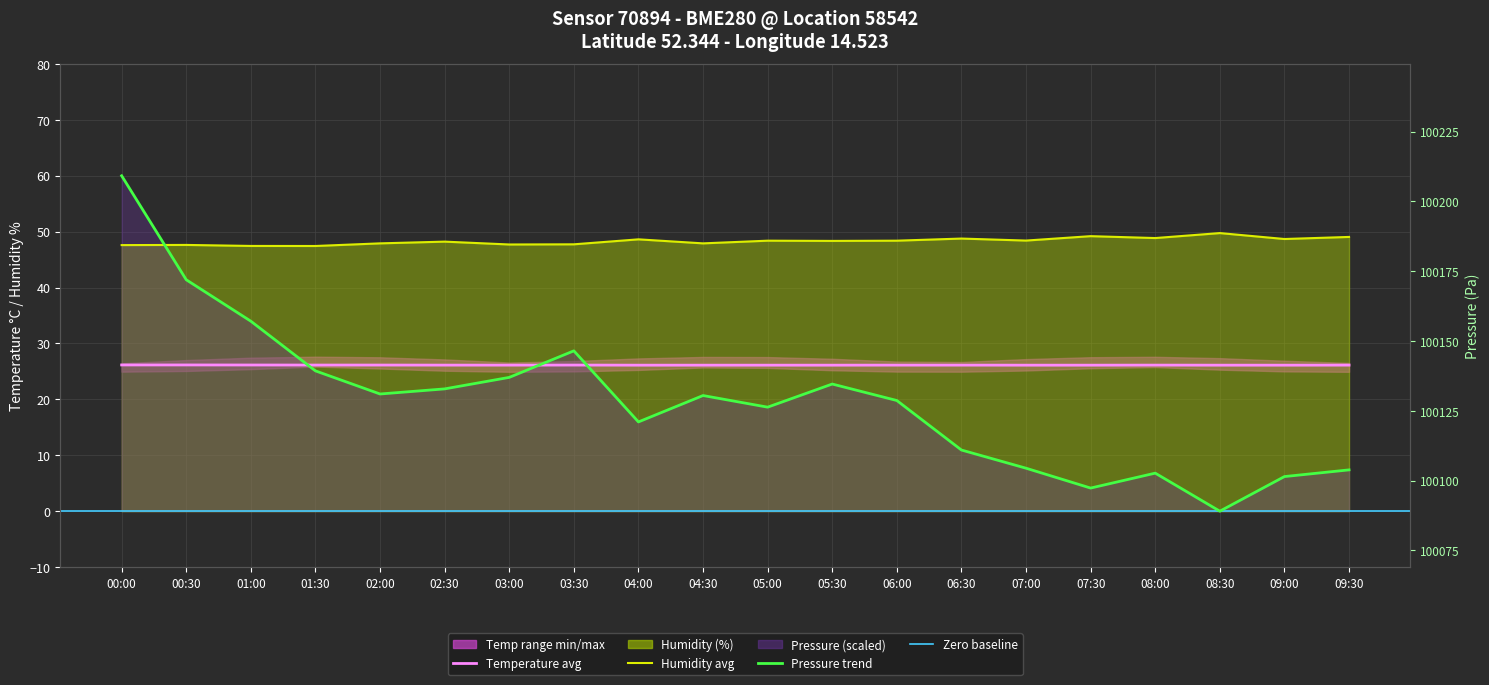

Which has a higher value, 06:30 or 09:30?

06:30